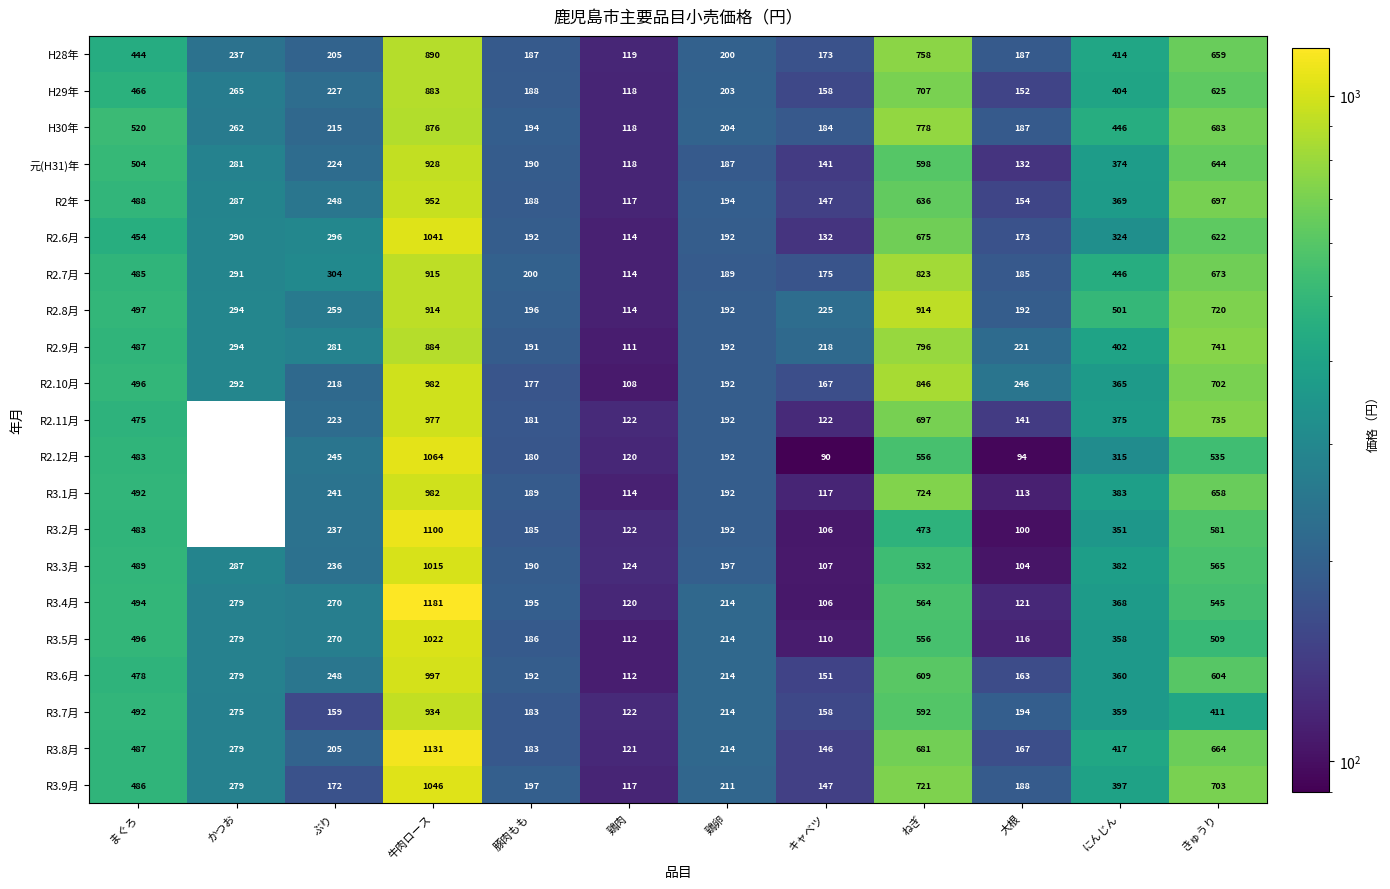

What is the spread (max minus min) of values at かつお?

57.0